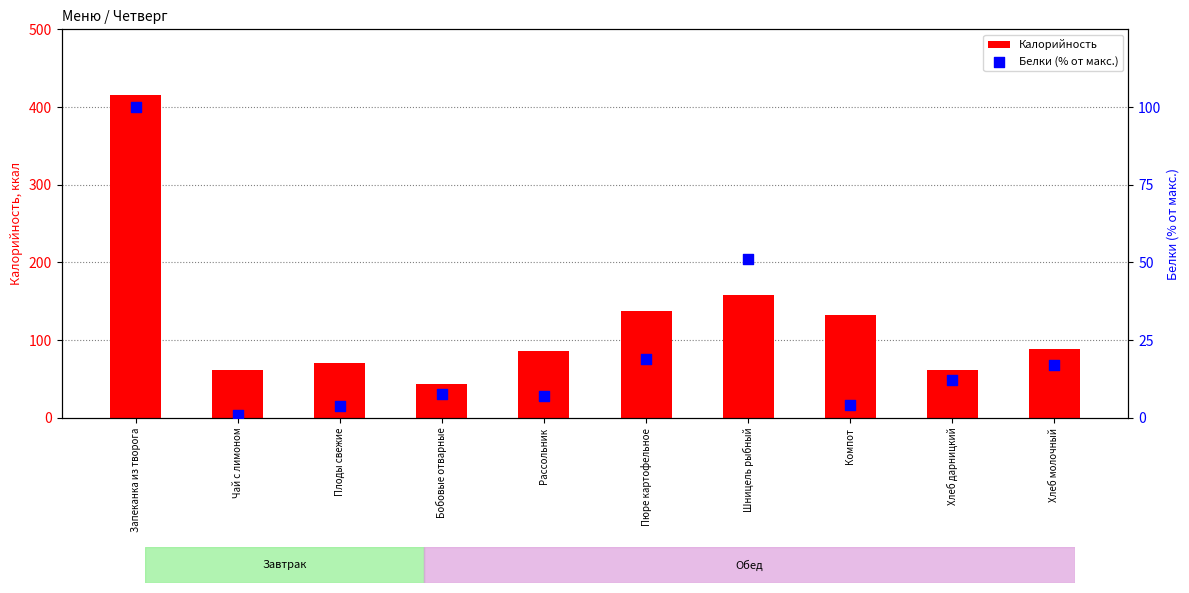

At which category is the sum across all series the highest?

Запеканка из творога